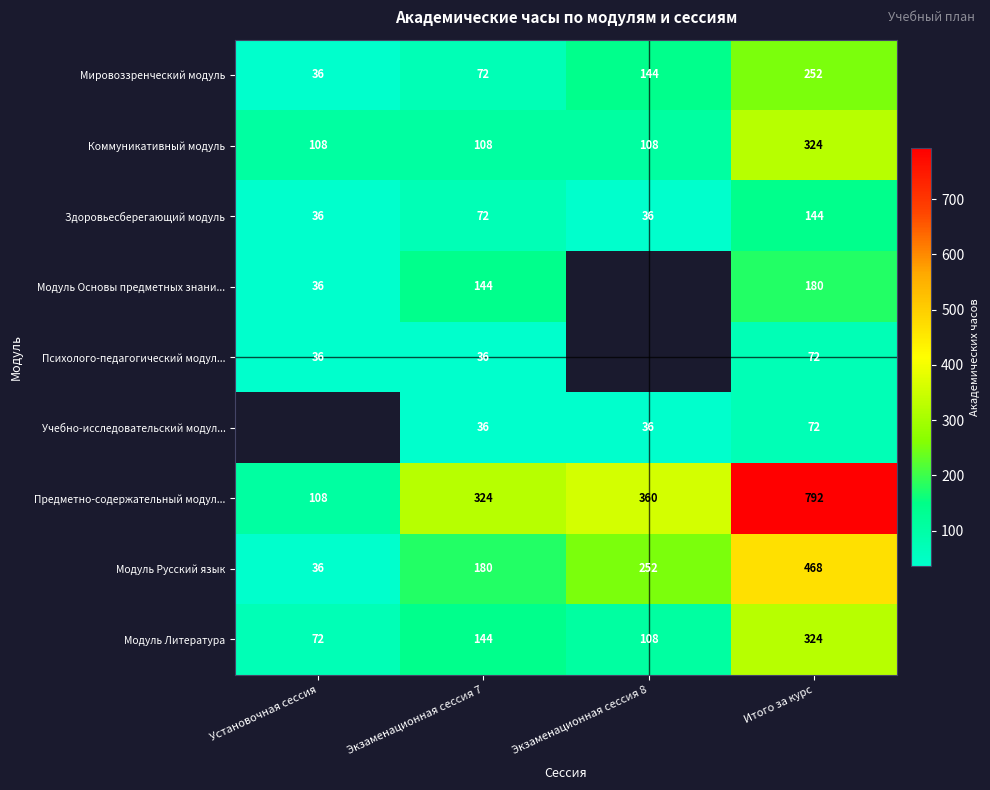

Which label corresponds to the smallest value in the chart?

Установочная сессия